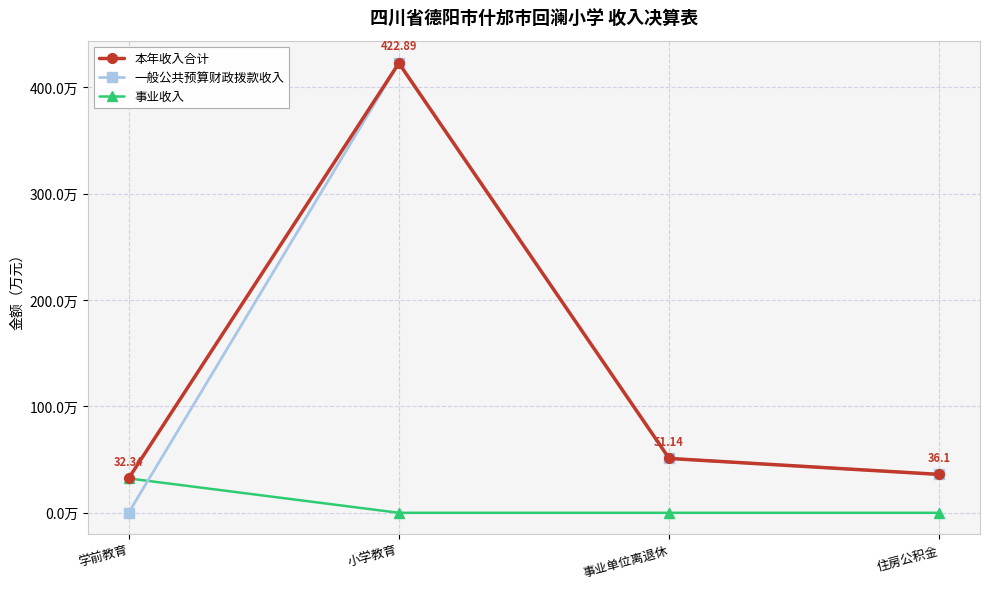

Reading left to right, what are all the values shown in this chart?

本年收入合计: 32.3	422.9	51.1	36.1
一般公共预算财政拨款收入: 0.0	422.9	51.1	36.1
事业收入: 32.3	0.0	0.0	0.0